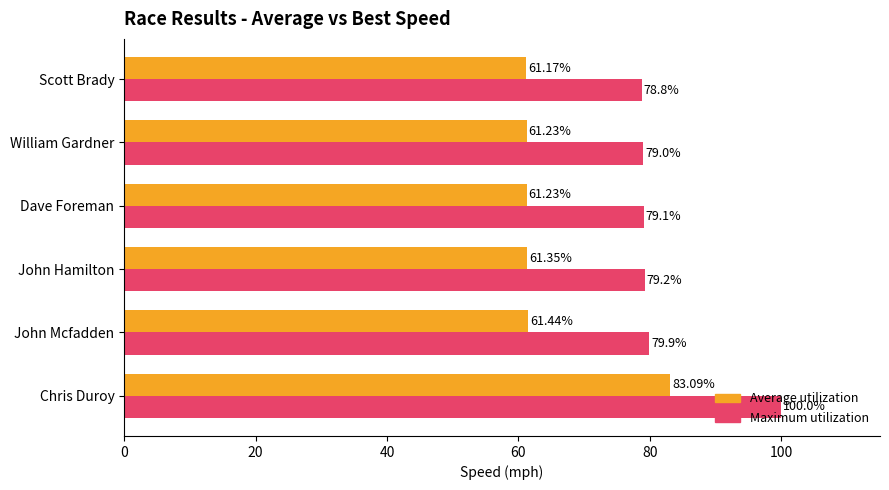

Where is Maximum utilization nearest to the value 89?

John Mcfadden